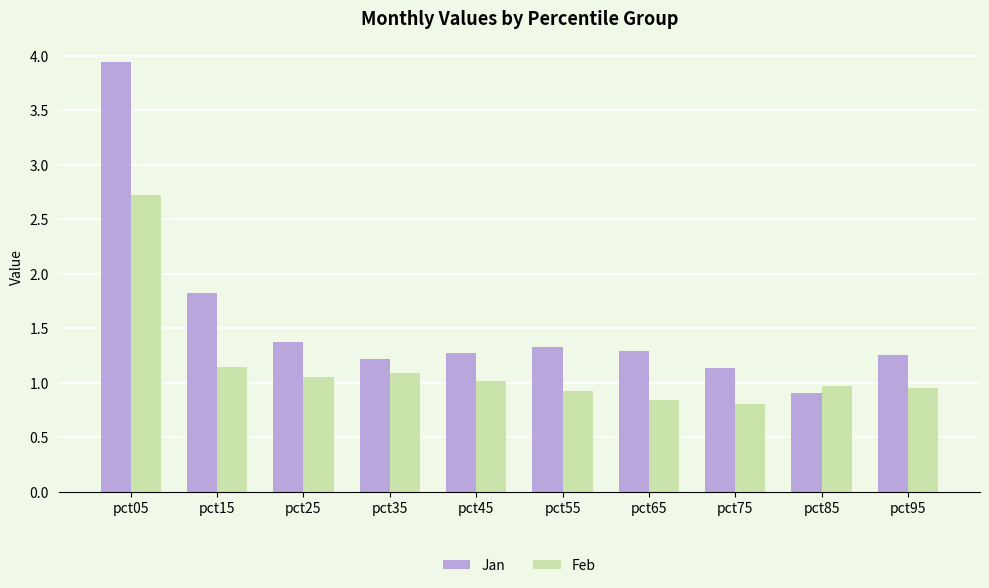

List the series in order of their peak value, highest first.

Jan, Feb